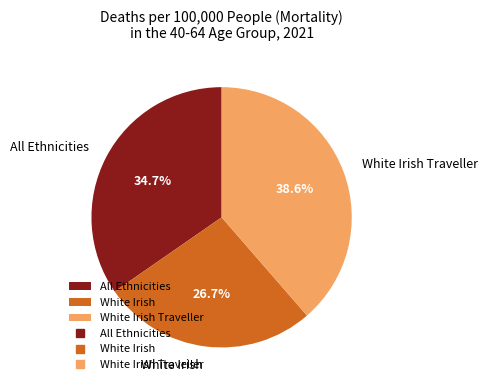

The White Irish Traveller slice represents 39% of the pie. True or false?

True